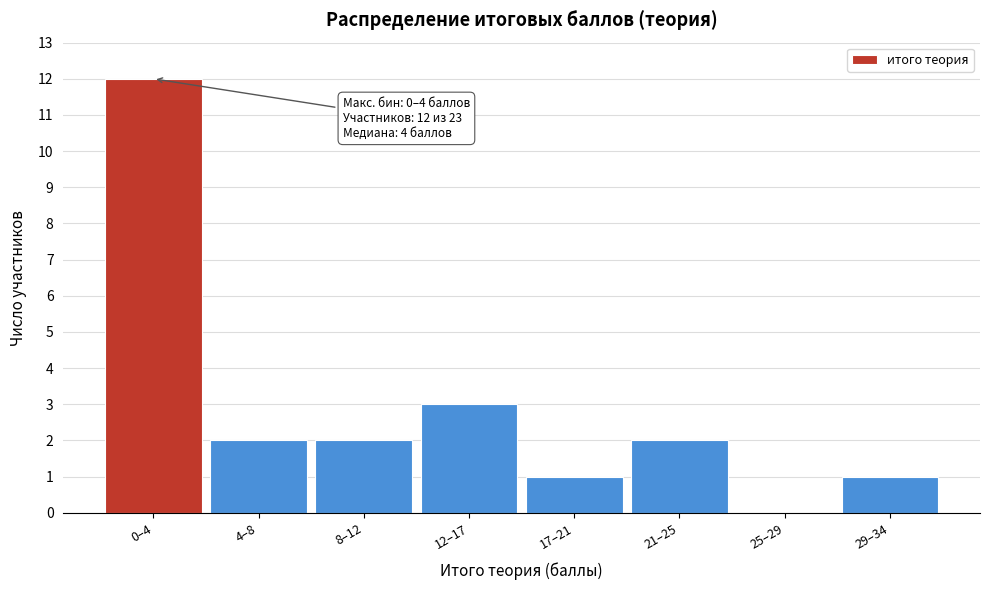

Reading left to right, transcribe all the data shown in this chart.

0–4=12	4–8=2	8–12=2	12–17=3	17–21=1	21–25=2	25–29=0	29–34=1